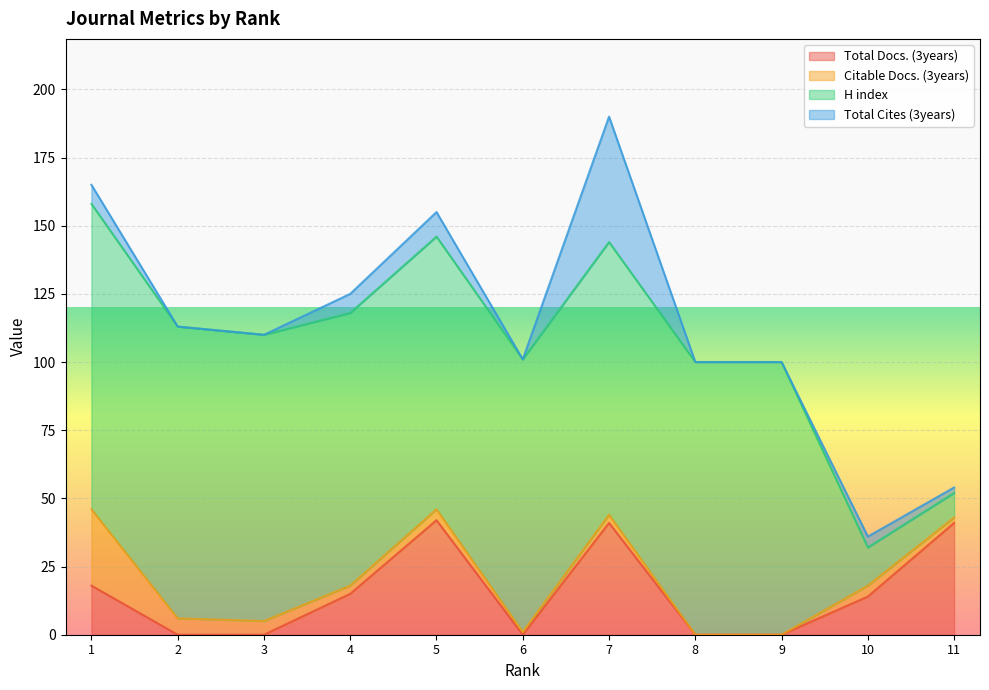

Reading right to left, list all the values displayed in this chart.

Total Docs. (3years): 41	14	0	0	41	0	42	15	0	0	18
Citable Docs. (3years): 2	4	0	0	3	1	4	3	5	6	28
H index: 9	14	100	100	100	100	100	100	105	107	112
Total Cites (3years): 2	4	0	0	46	0	9	7	0	0	7